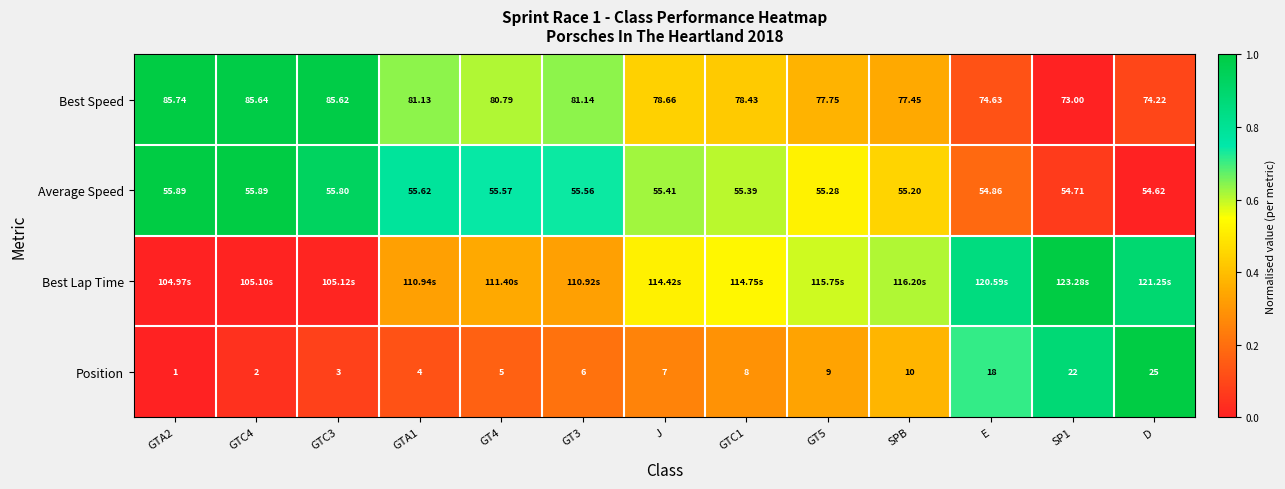

At which label is Average Speed closest to 55?

E